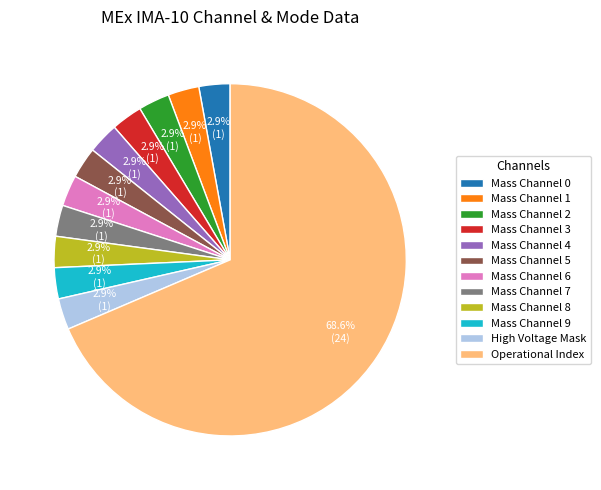

How many slices are in this pie chart?

12